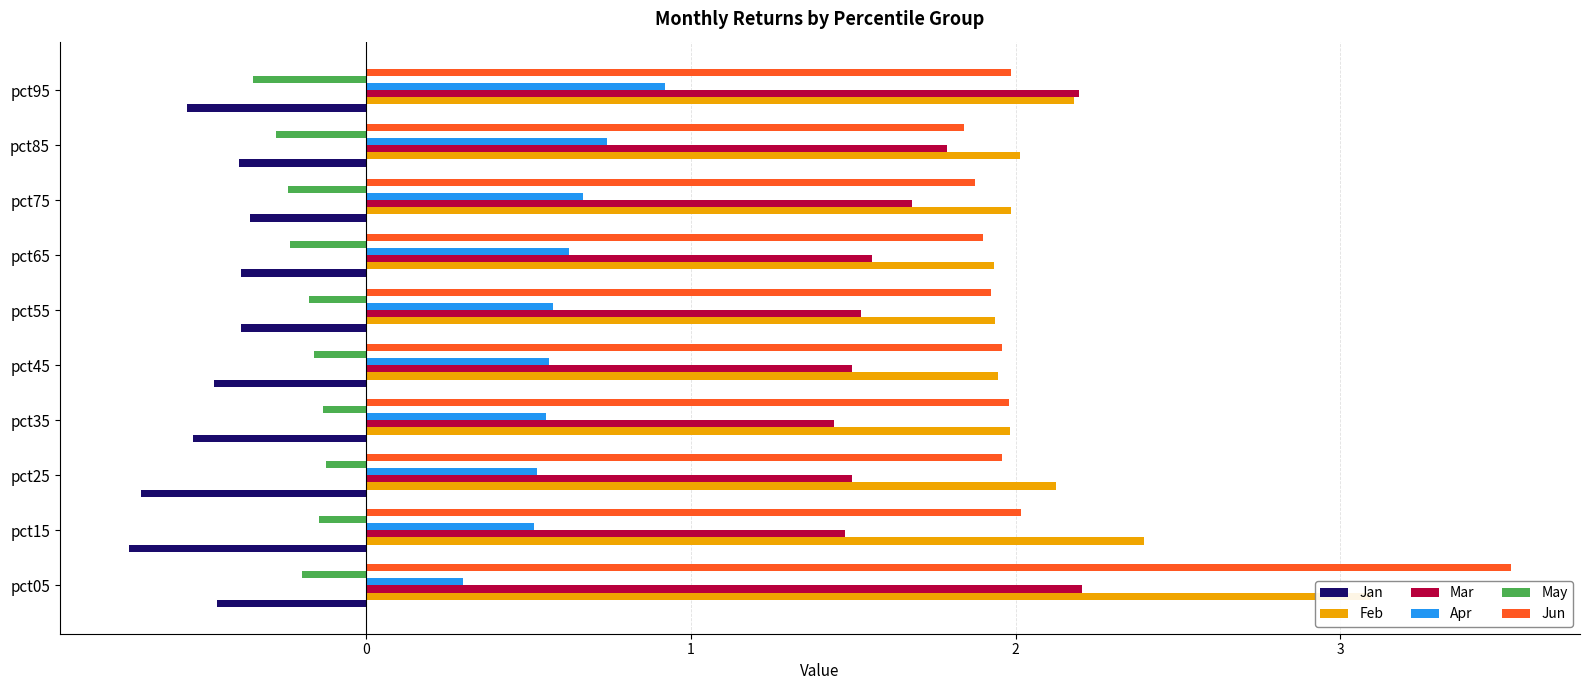

Which series has the largest range (max minus min)?

Jun